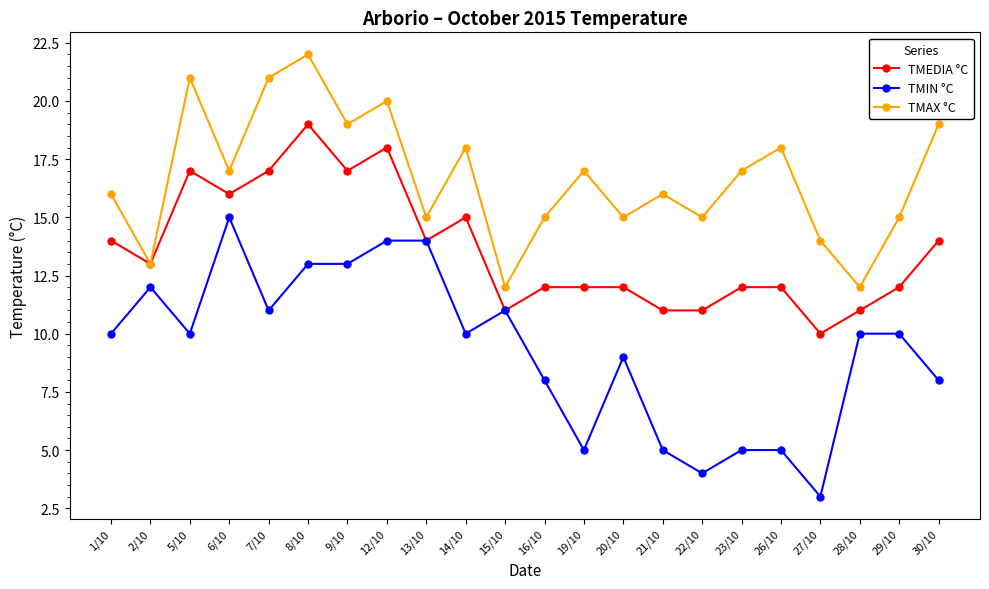

At which category does TMAX °C reach its first local valley?

2/10